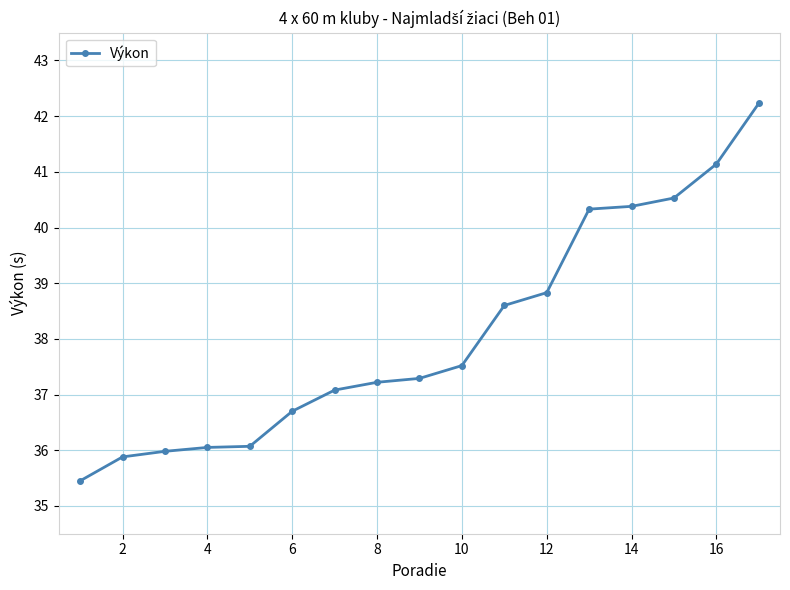

How many series are shown in this chart?

1